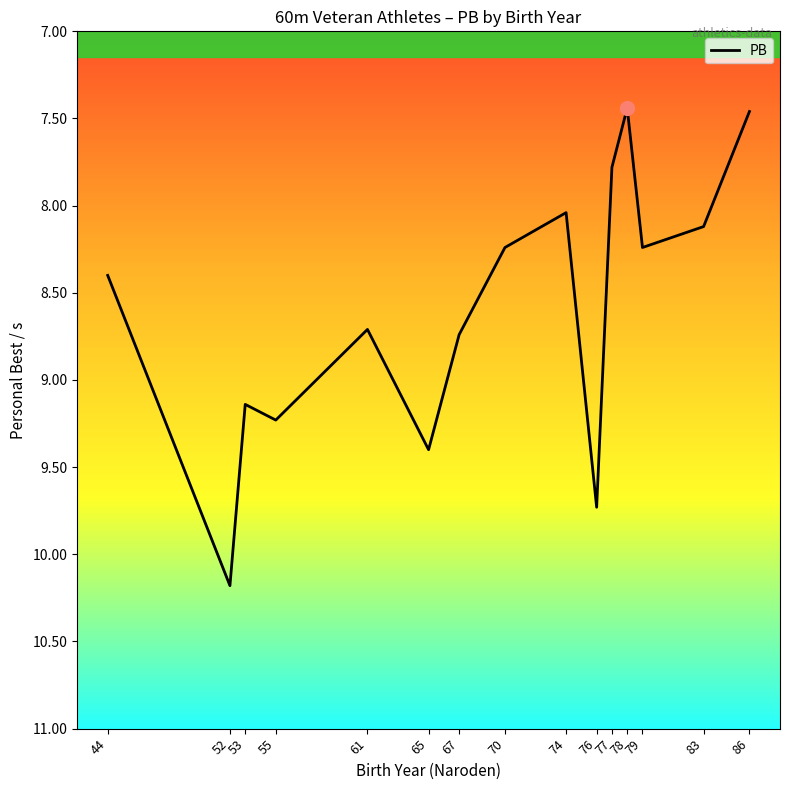

Does the chart display data point markers on the line(s)?

No